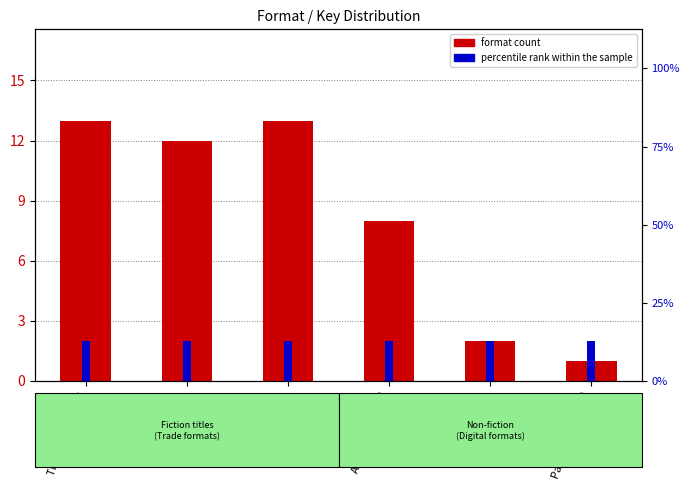

At which category is the sum across all series the highest?

Trade Paperback